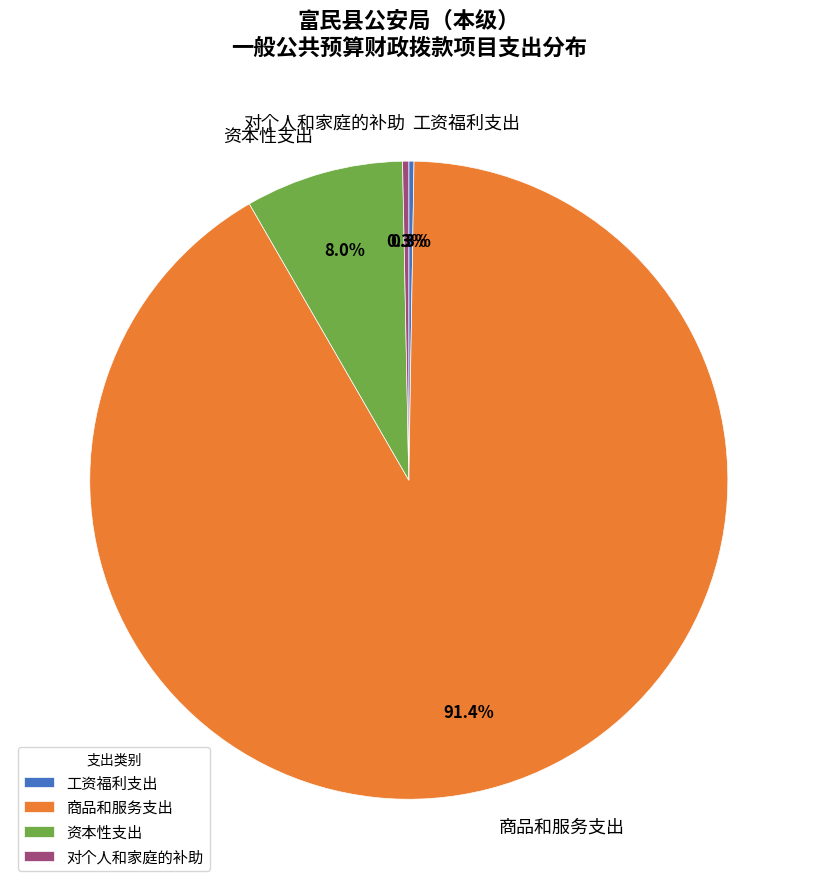

Between 商品和服务支出 and 资本性支出, which is larger?

商品和服务支出